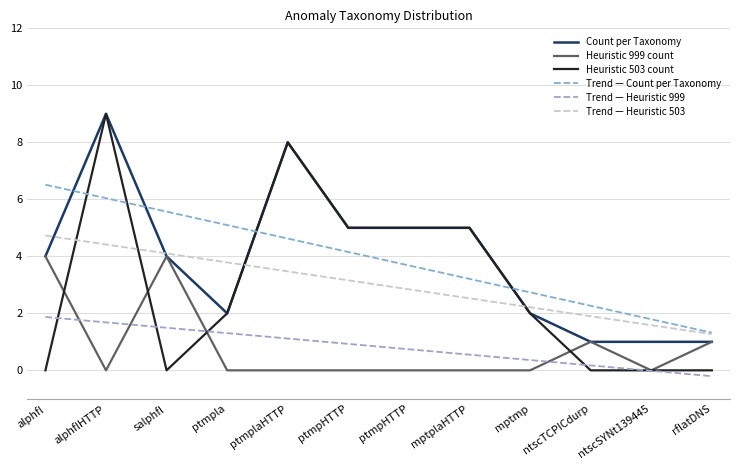

What are all the series names shown in the legend?

Count per Taxonomy, Heuristic 999 count, Heuristic 503 count, Trend — Count per Taxonomy, Trend — Heuristic 999, Trend — Heuristic 503